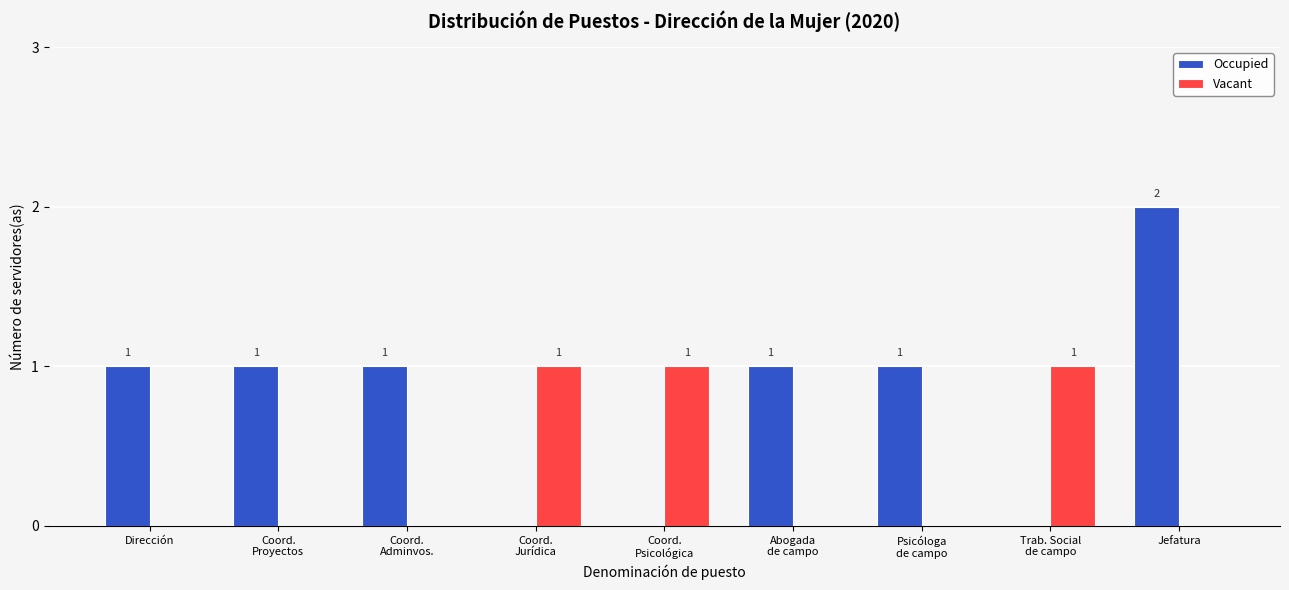

How many data points does each series have?

9